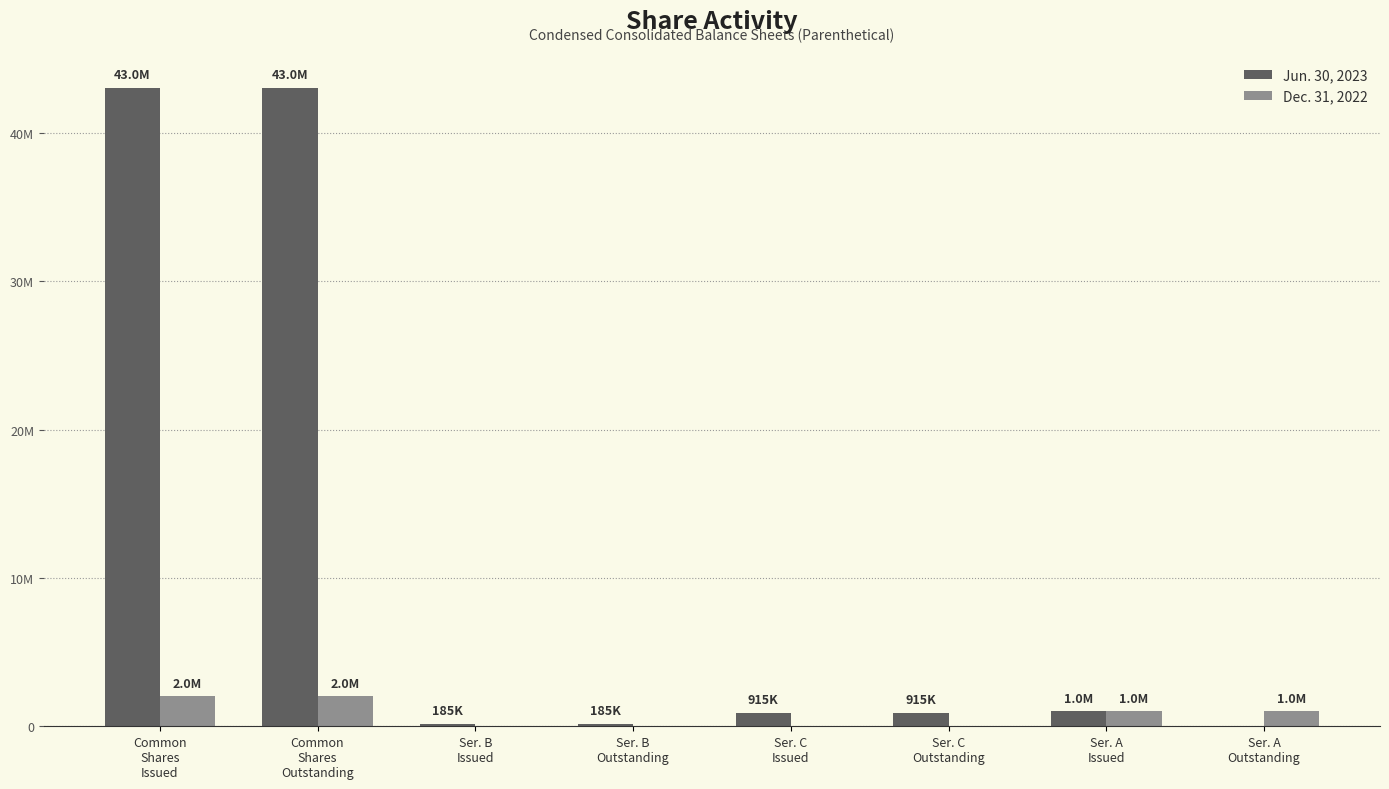

Does the chart contain stacked bars?

No